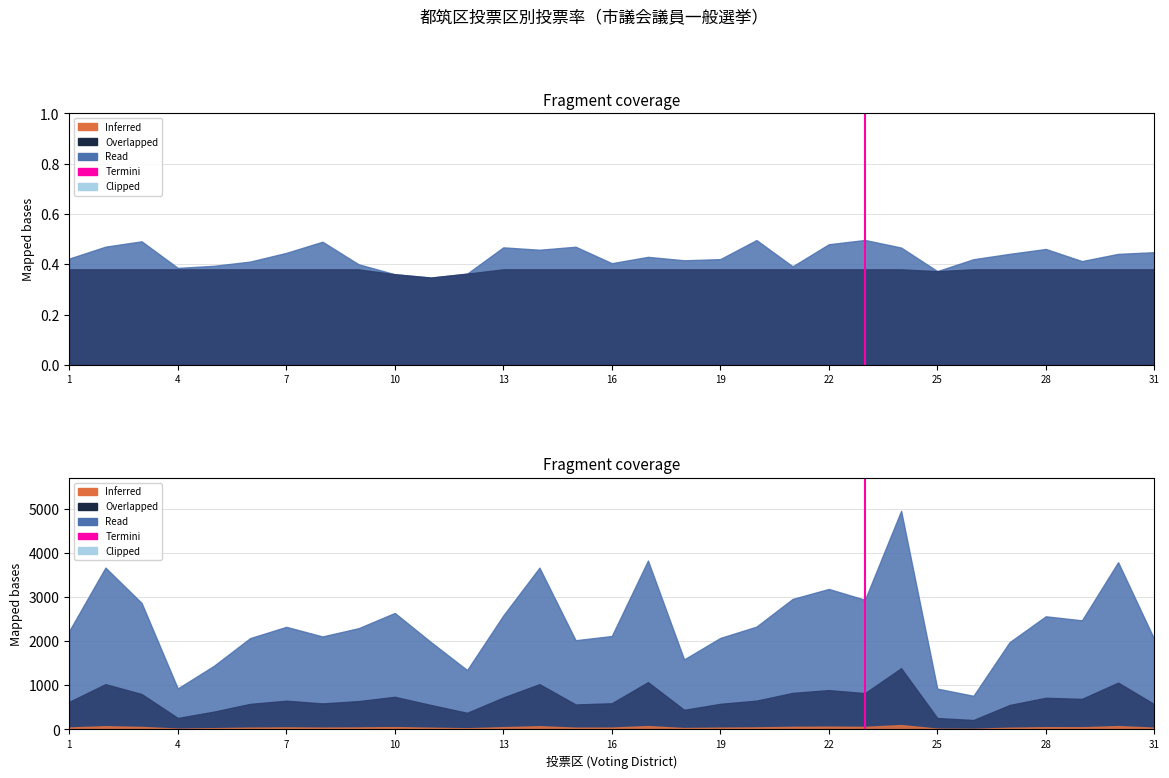

How many values are below 1?

1